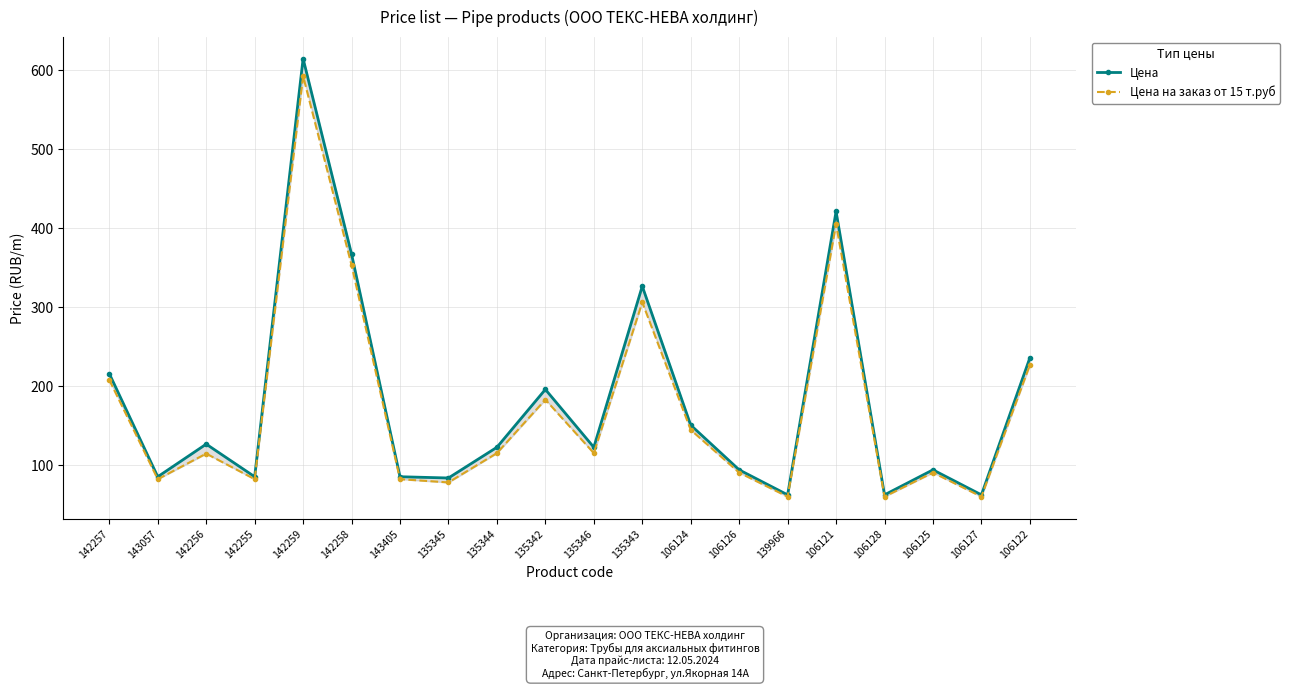

True or false: Цена на заказ от 15 т.руб and Цена cross at least once.

False